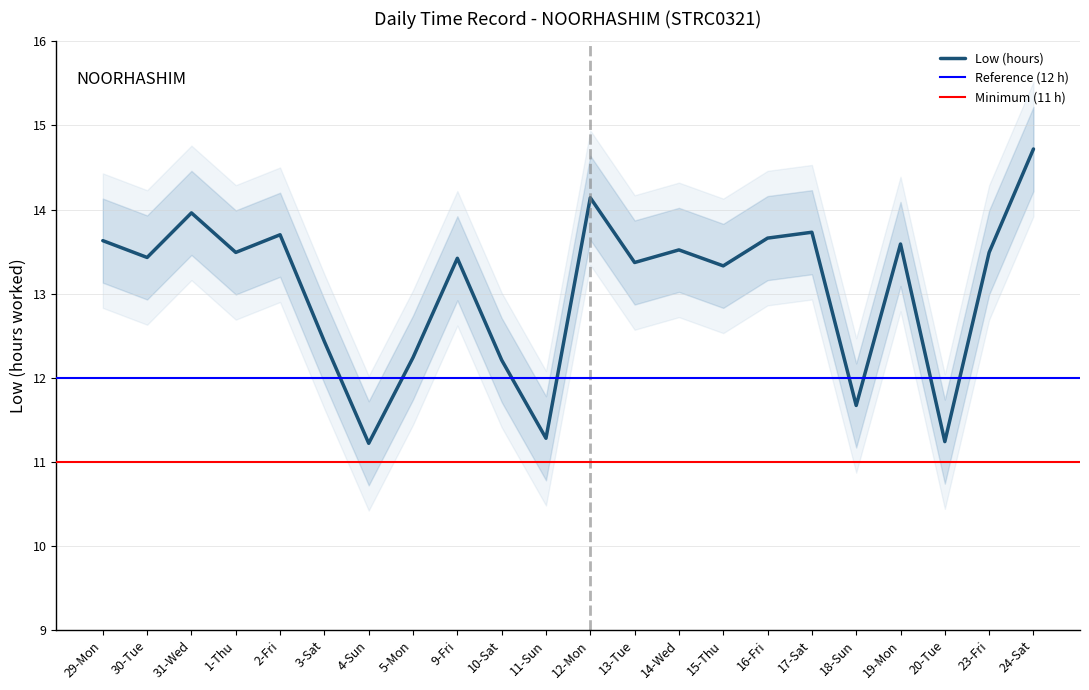

List the labels in order of value, smallest first.

4-Sun, 20-Tue, 11-Sun, 18-Sun, 10-Sat, 5-Mon, 3-Sat, 15-Thu, 13-Tue, 9-Fri, 30-Tue, 1-Thu, 23-Fri, 14-Wed, 19-Mon, 29-Mon, 16-Fri, 2-Fri, 17-Sat, 31-Wed, 12-Mon, 24-Sat